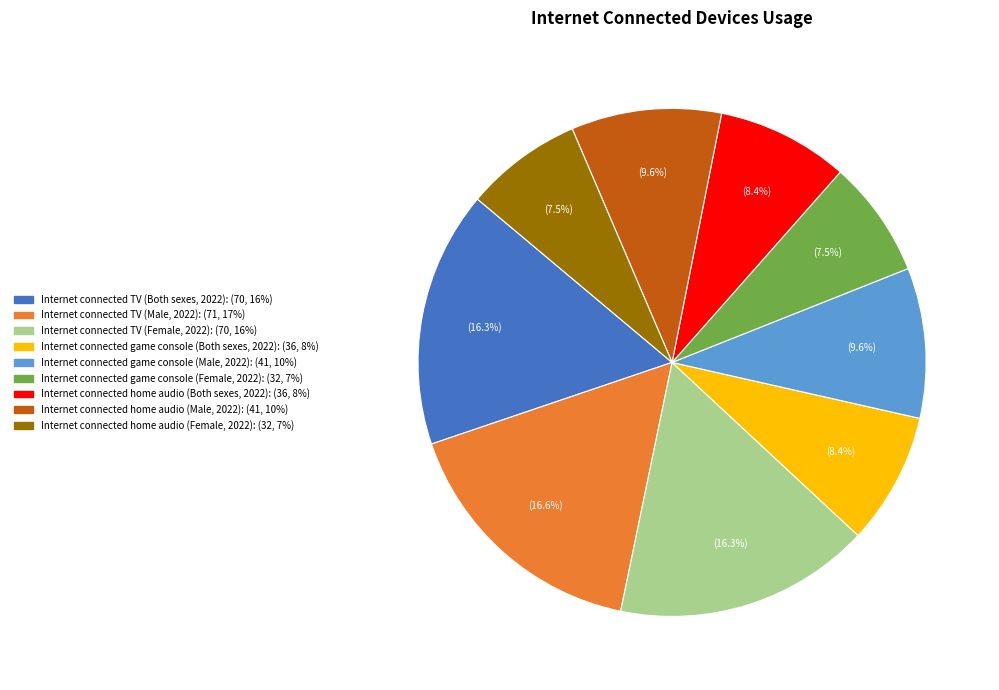

Combined, what portion of the pie is Internet connected game console (Male, 2022) and Internet connected TV (Male, 2022)?

26.1%